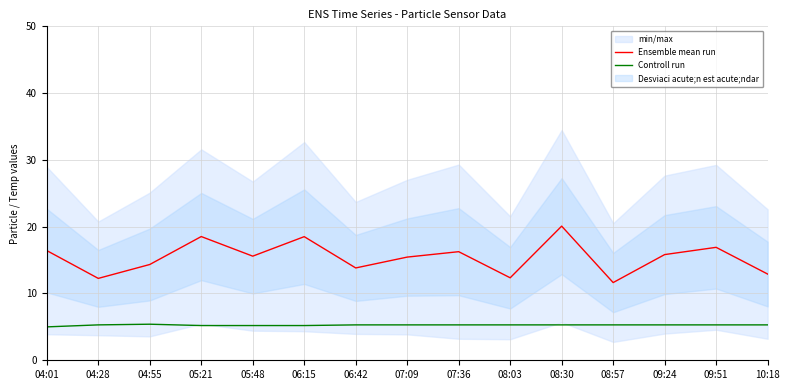

Reading left to right, extract all data points from this chart.

Ensemble mean run: 16.4	12.3	14.3	18.5	15.6	18.5	13.8	15.4	16.3	12.3	20.1	11.6	15.8	16.9	12.9
Controll run: 5.0	5.3	5.4	5.2	5.2	5.2	5.3	5.3	5.3	5.3	5.3	5.3	5.3	5.3	5.3